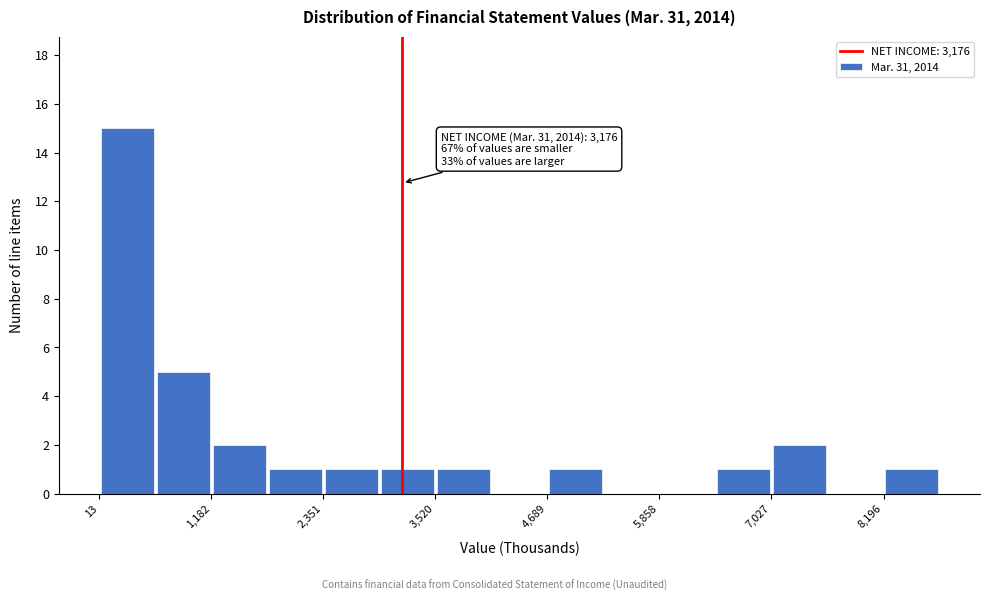

Read against the x-axis, roughly where is the centre of the tallest bar?

400